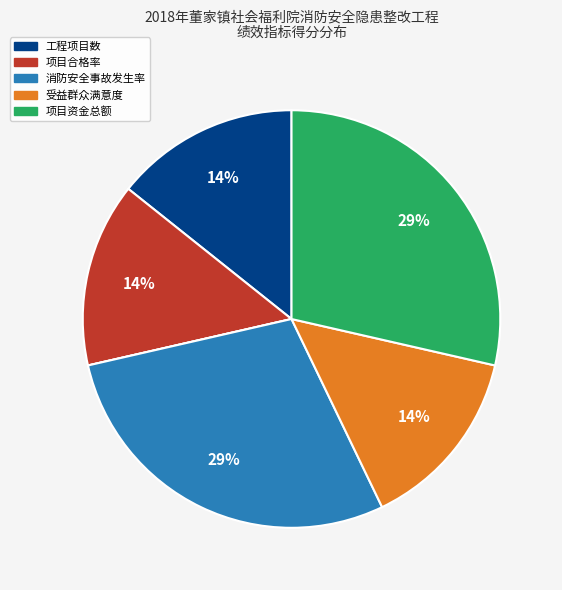

To the nearest percent, what is the average slice percentage?

17%